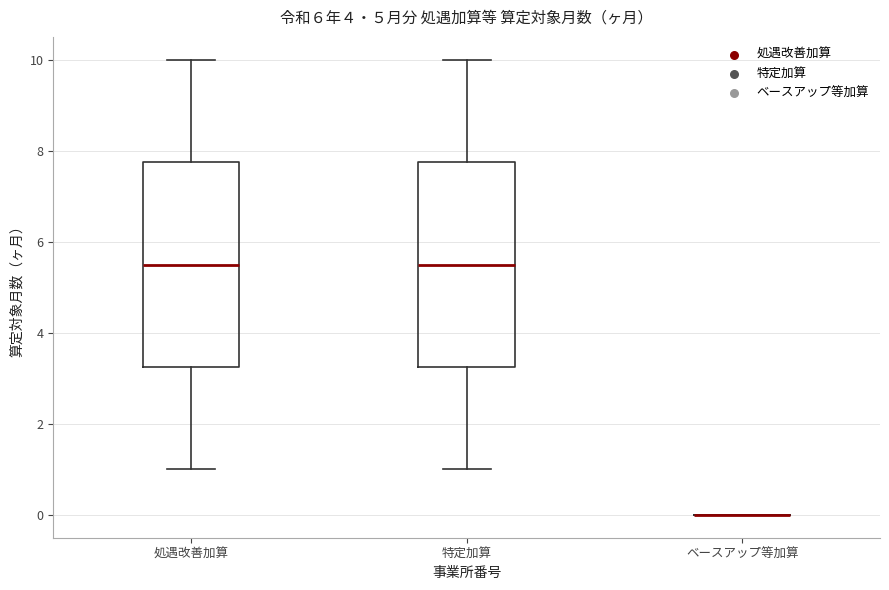

Reading left to right, transcribe this box plot: for each box, give where its median line is, the range the box spans, and where its two whiskers end, as read against the y-axis. The values are not printed on the chart, so give them approximately, as read against the axis.

処遇改善加算: median 5.6, box 3.2 to 7.8, whiskers 1.0 to 10.0
特定加算: median 5.6, box 3.2 to 7.8, whiskers 1.0 to 10.0
ベースアップ等加算: box collapsed to a line at 0.0, whiskers 0.0 to 0.0